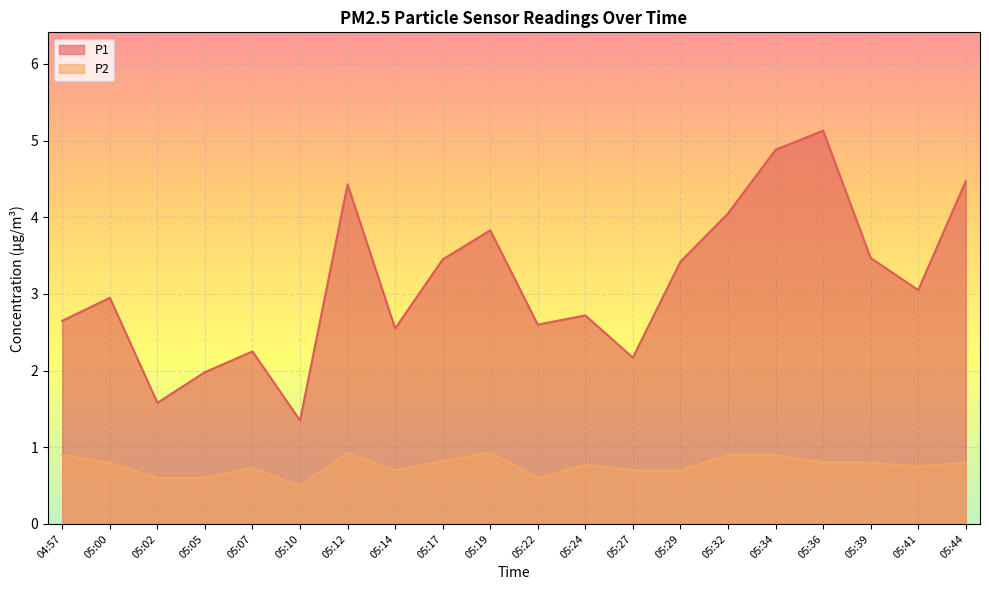

What is the sum of all P2 values?

15.2